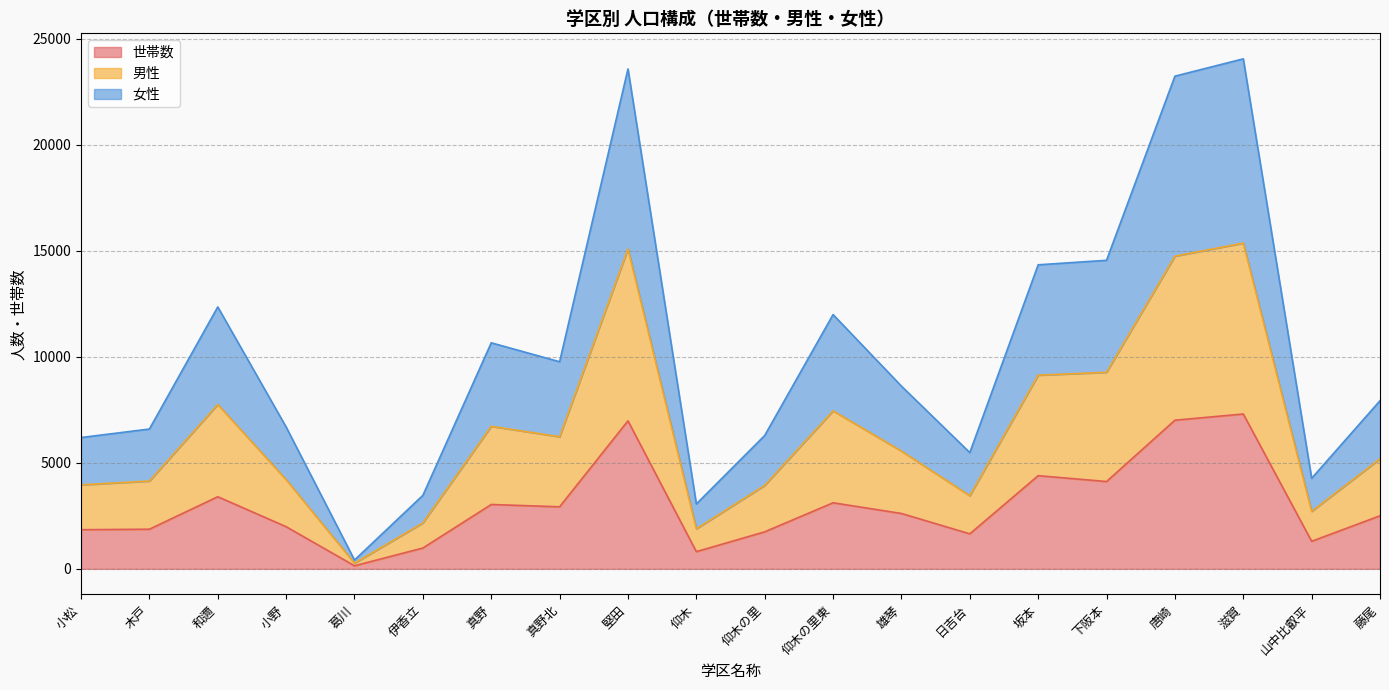

Which has a higher value, 葛川 or 仰木の里東?

仰木の里東